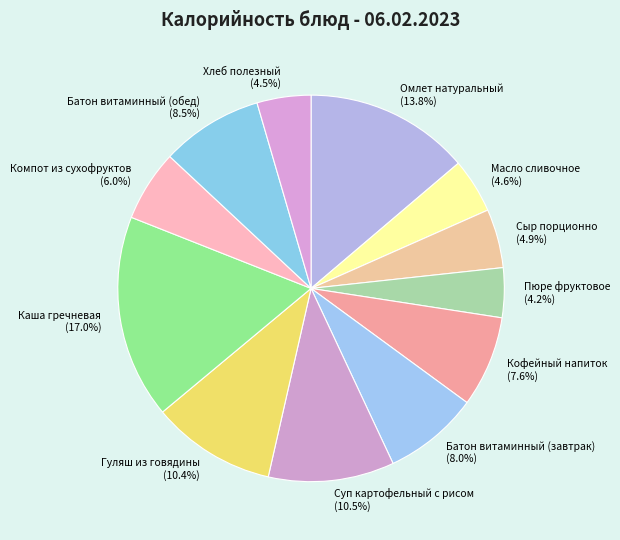

Does any single category account for the majority?

No